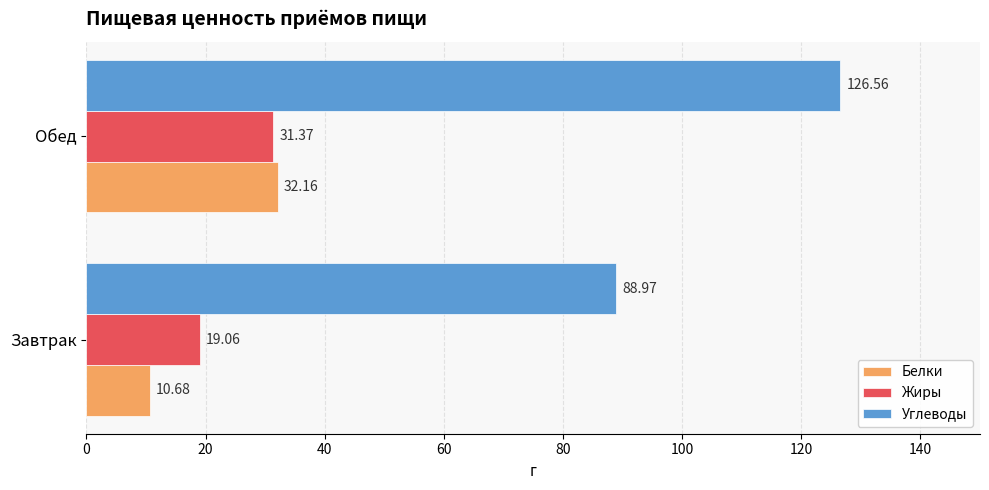

What is the minimum value shown in the chart?

10.7